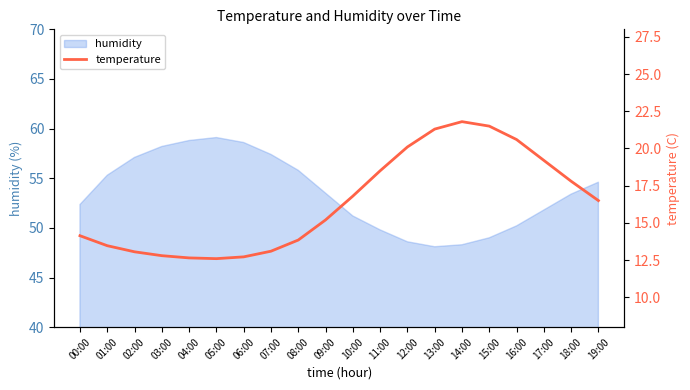

Count the number of values greater than 16.

10